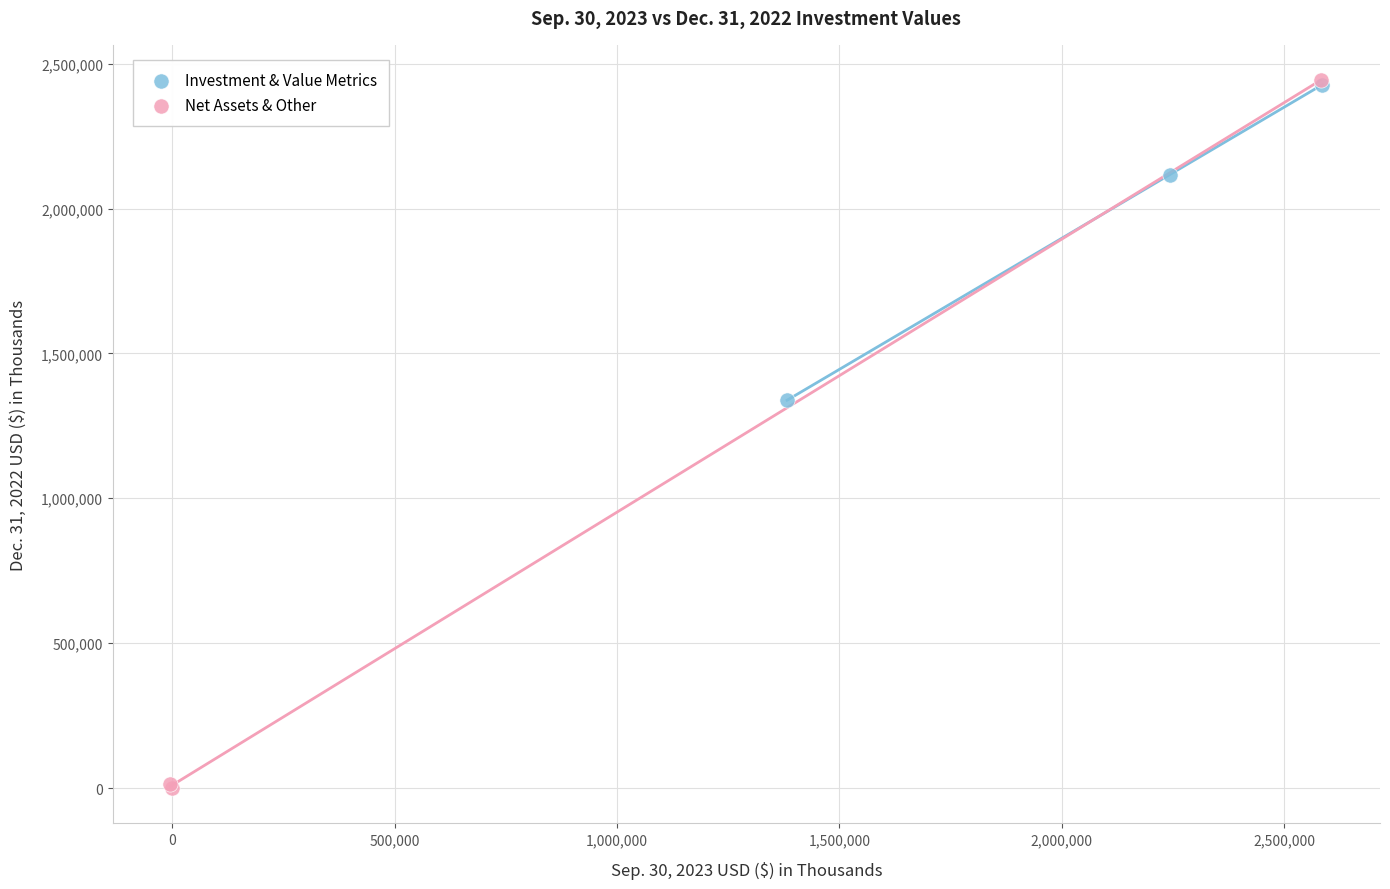

Which series contains the lowest Y value?

Net Assets & Other